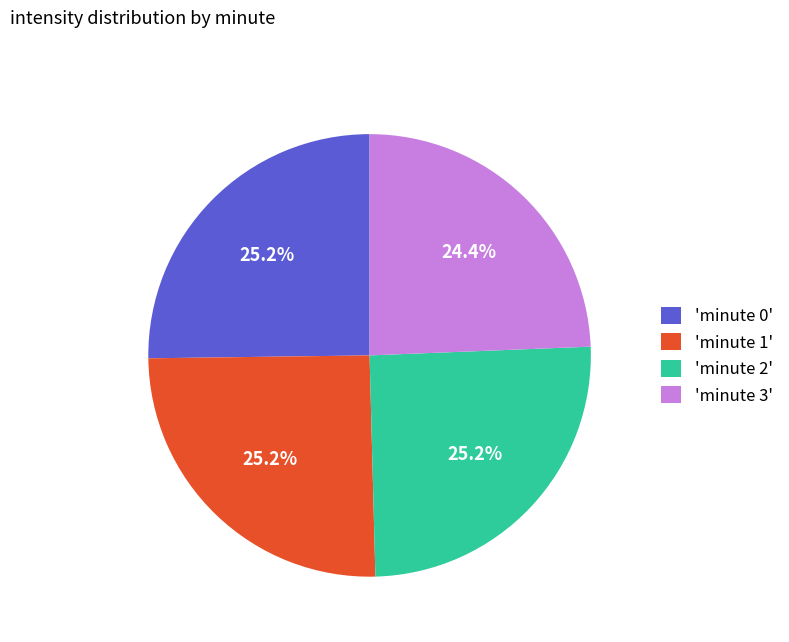

How much of the chart is everything except 'minute 2'?

74.8%